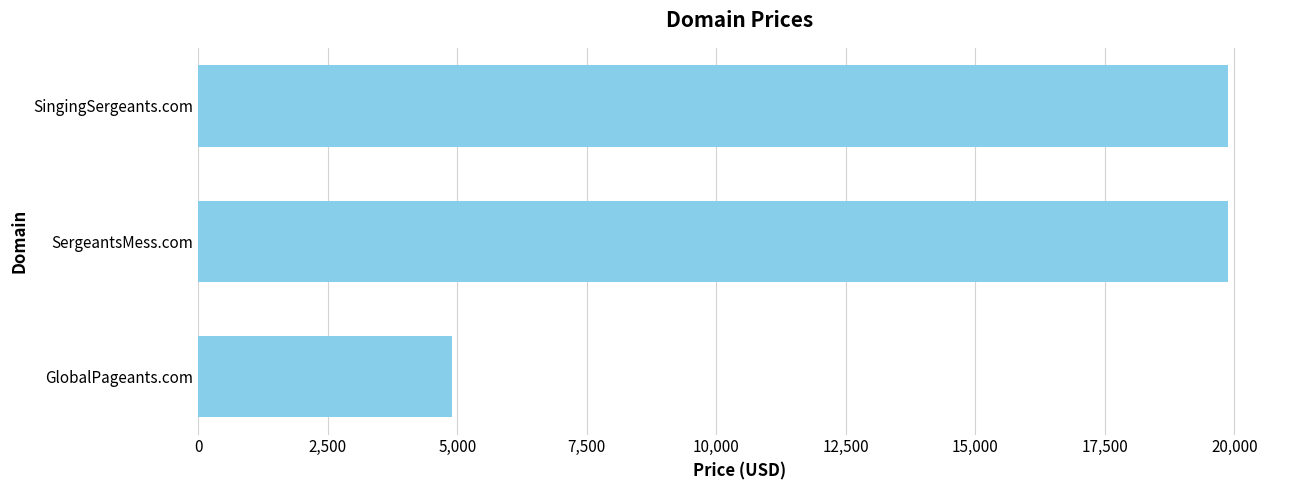

True or false: the data shows 29940 at SergeantsMess.com.

False